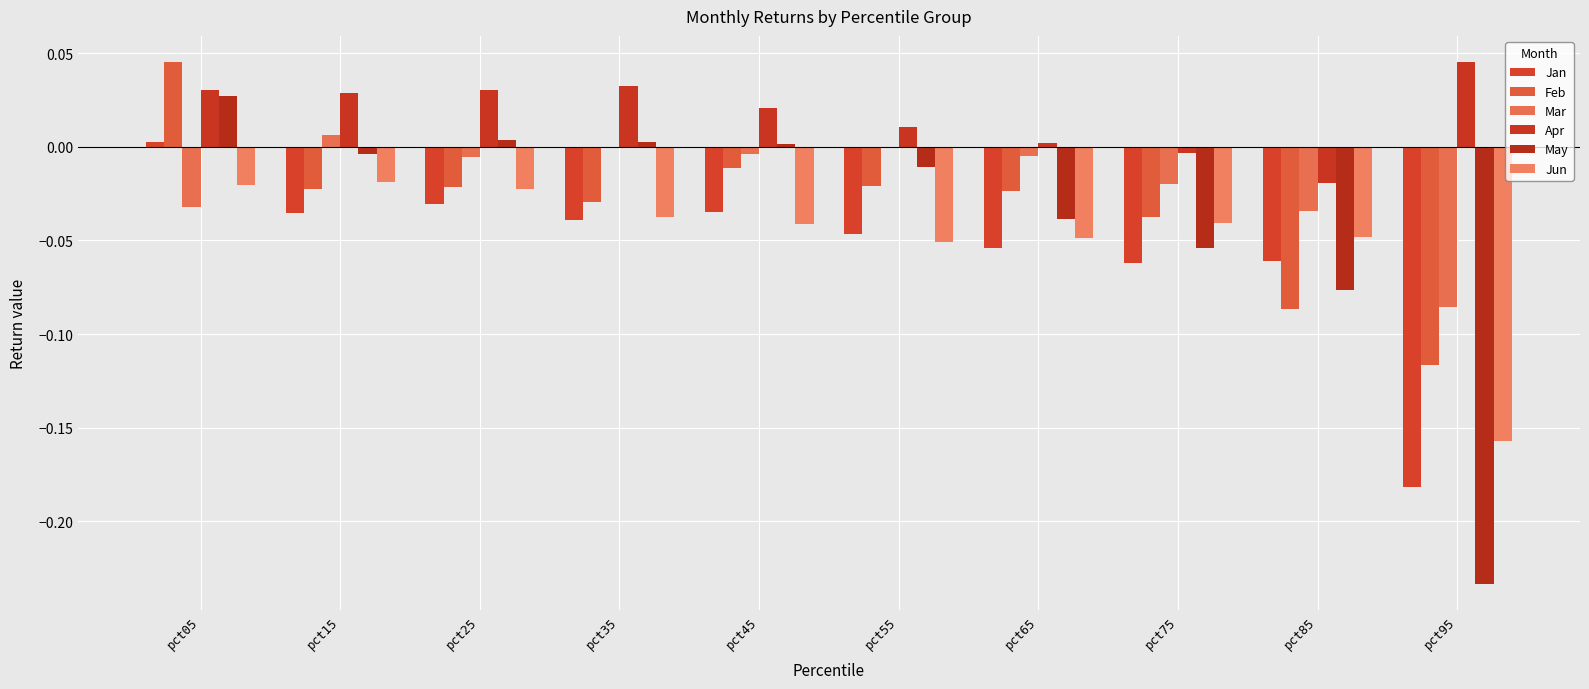

What is the difference between the maximum and minimum values in the Apr series?

0.1